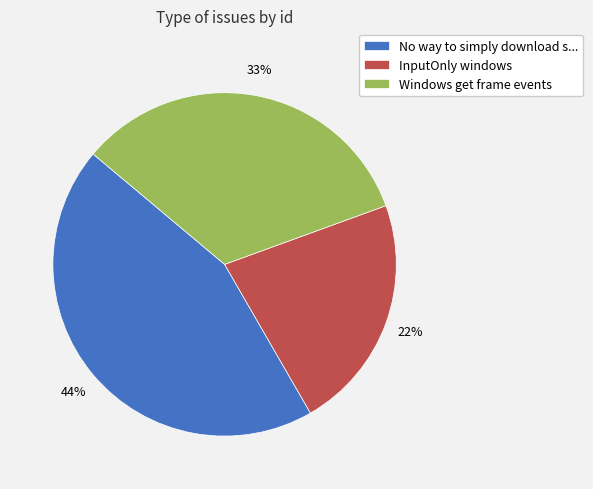

Which category has the smallest portion of the pie?

InputOnly windows